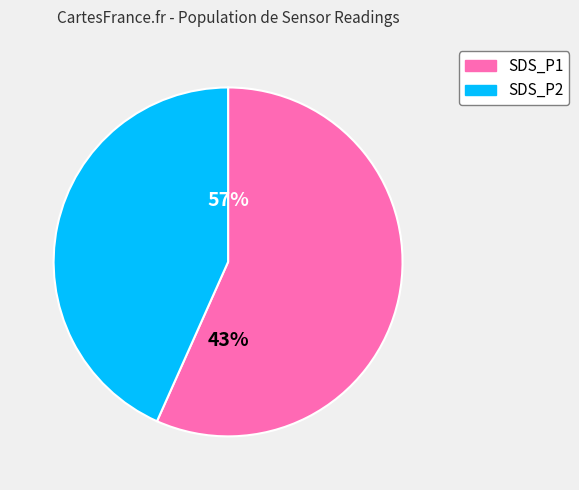

Approximately how many times larger is the value at SDS_P2 compared to SDS_P1?

0.8